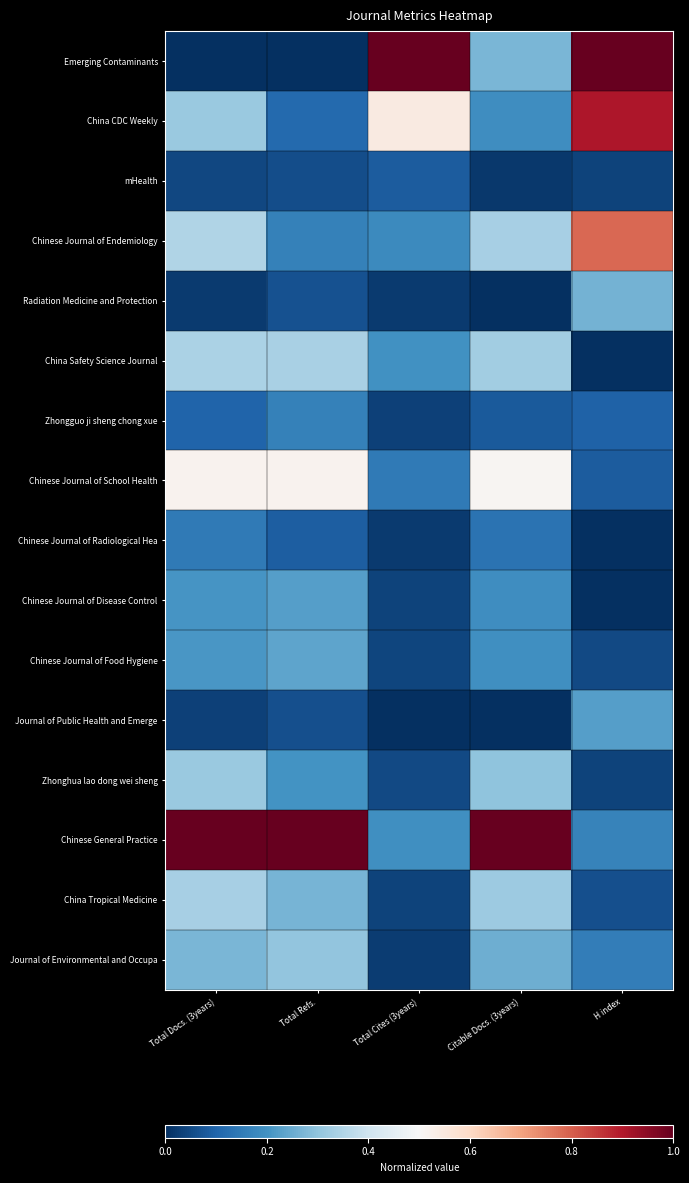

Which series has the largest range (max minus min)?

Emerging Contaminants